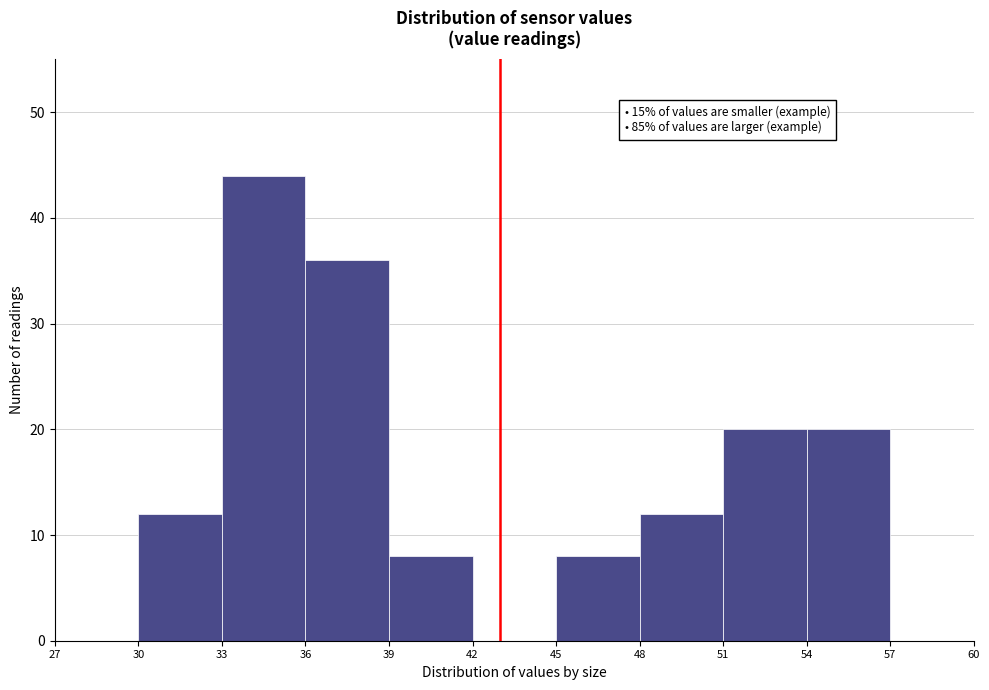

Over which range of the x-axis is the bar tallest?

33 to 36